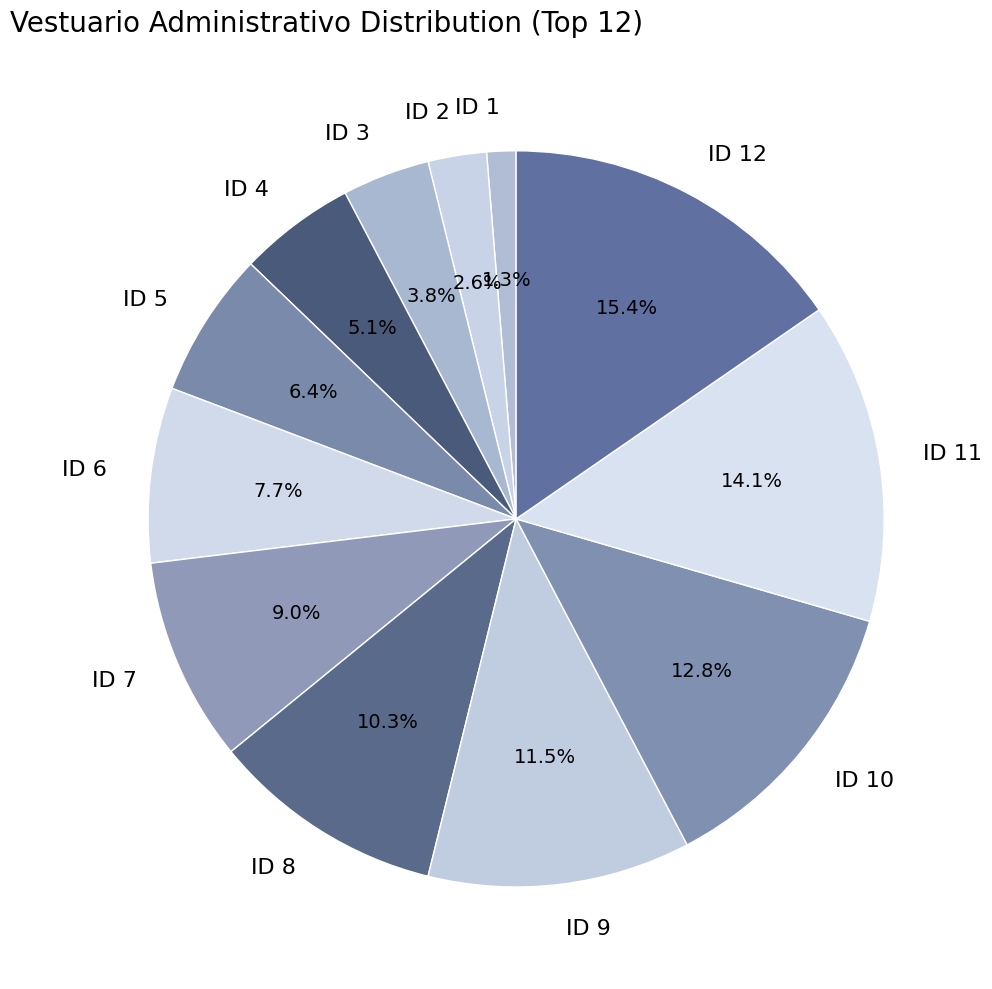

Do ID 2 and ID 5 together represent more than half of the pie?

No